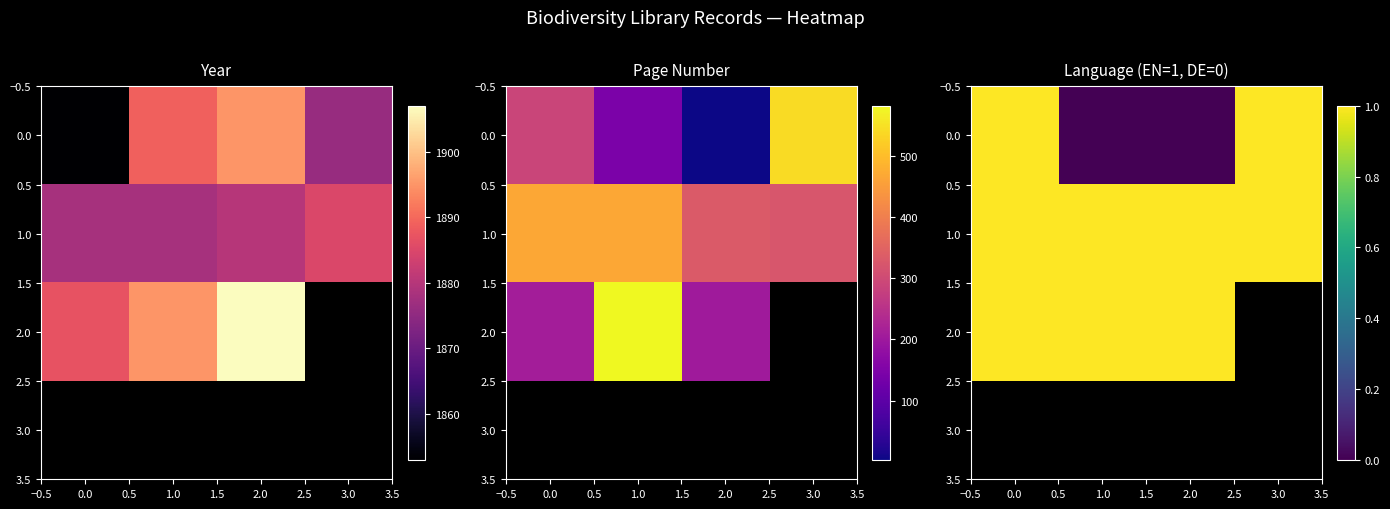

What is the difference between the second highest and second lowest values in the 0.0 series?

1.0